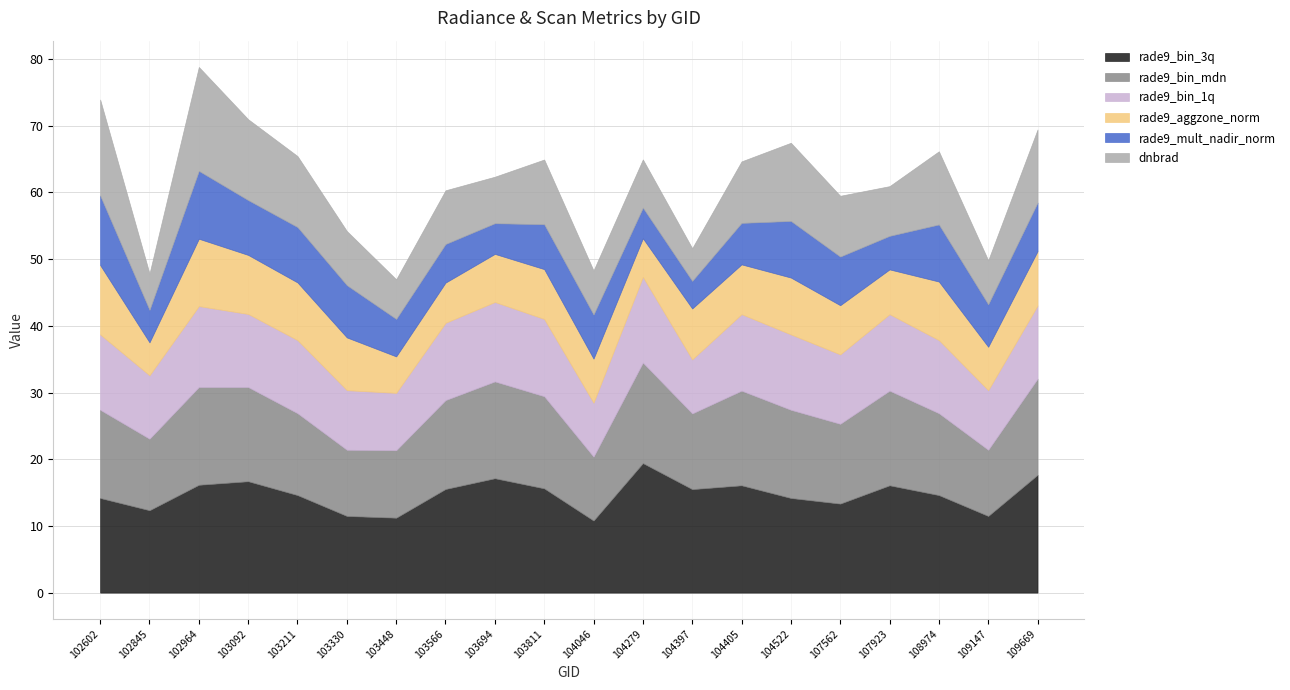

Which category has the lowest value across all series?

104397